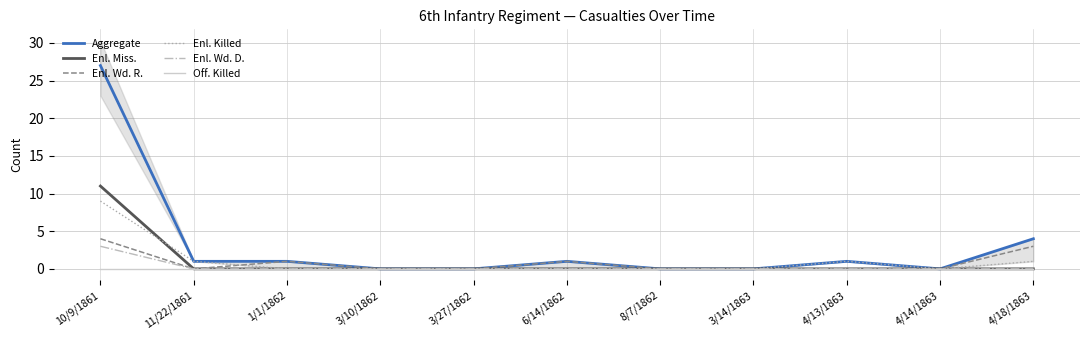

Reading left to right, list all the values displayed in this chart.

Aggregate: 10/9/1861=27	11/22/1861=1	1/1/1862=1	3/10/1862=0	3/27/1862=0	6/14/1862=1	8/7/1862=0	3/14/1863=0	4/13/1863=1	4/14/1863=0	4/18/1863=4
Enl. Miss.: 10/9/1861=11	11/22/1861=0	1/1/1862=0	3/10/1862=0	3/27/1862=0	6/14/1862=0	8/7/1862=0	3/14/1863=0	4/13/1863=0	4/14/1863=0	4/18/1863=0
Enl. Wd. R.: 10/9/1861=4	11/22/1861=0	1/1/1862=1	3/10/1862=0	3/27/1862=0	6/14/1862=1	8/7/1862=0	3/14/1863=0	4/13/1863=0	4/14/1863=0	4/18/1863=3
Enl. Killed: 10/9/1861=9	11/22/1861=1	1/1/1862=0	3/10/1862=0	3/27/1862=0	6/14/1862=0	8/7/1862=0	3/14/1863=0	4/13/1863=1	4/14/1863=0	4/18/1863=1
Enl. Wd. D.: 10/9/1861=3	11/22/1861=0	1/1/1862=0	3/10/1862=0	3/27/1862=0	6/14/1862=0	8/7/1862=0	3/14/1863=0	4/13/1863=0	4/14/1863=0	4/18/1863=0
Off. Killed: 10/9/1861=0	11/22/1861=0	1/1/1862=0	3/10/1862=0	3/27/1862=0	6/14/1862=0	8/7/1862=0	3/14/1863=0	4/13/1863=0	4/14/1863=0	4/18/1863=0